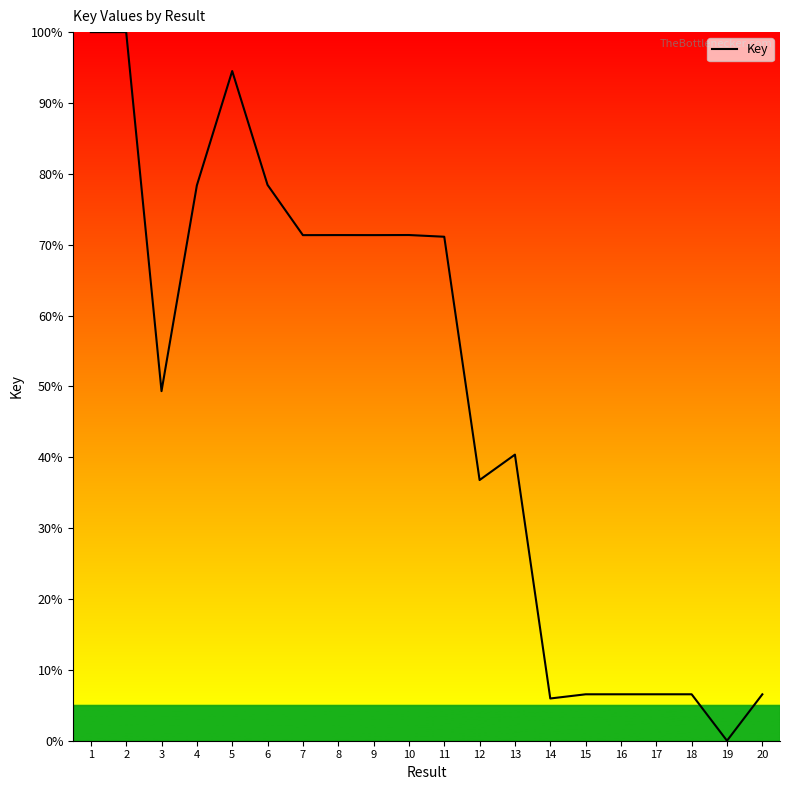

What is the change in value from 11 to 16?

-64.6